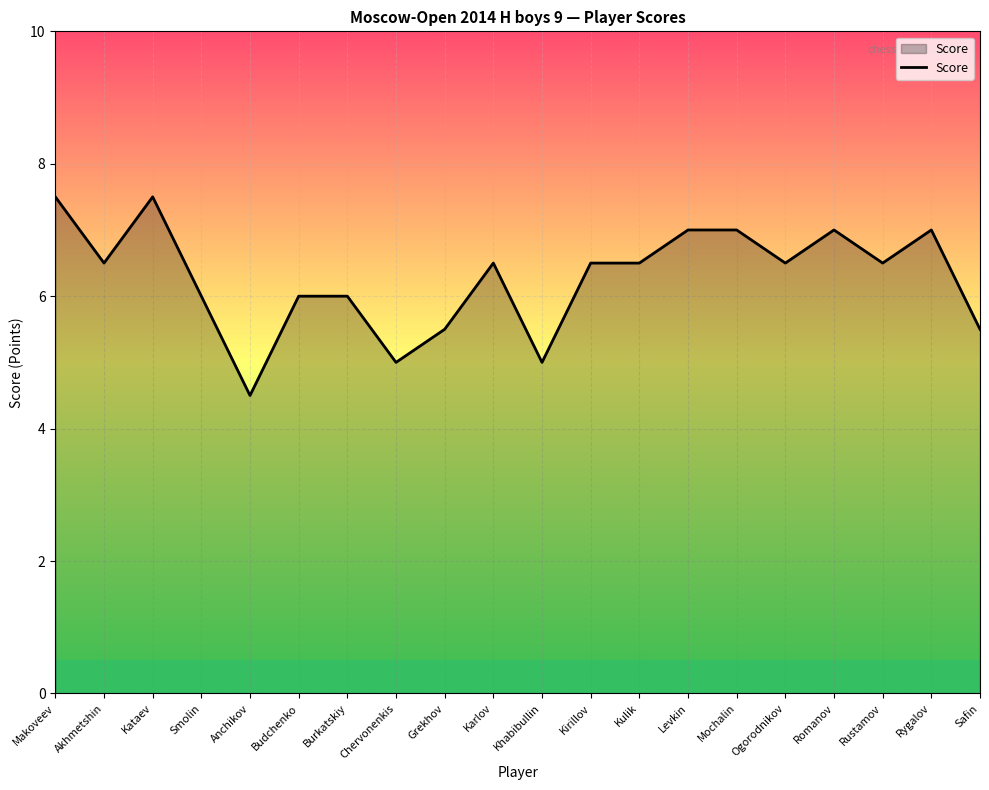

Which has a higher value, Akhmetshin or Anchikov?

Akhmetshin